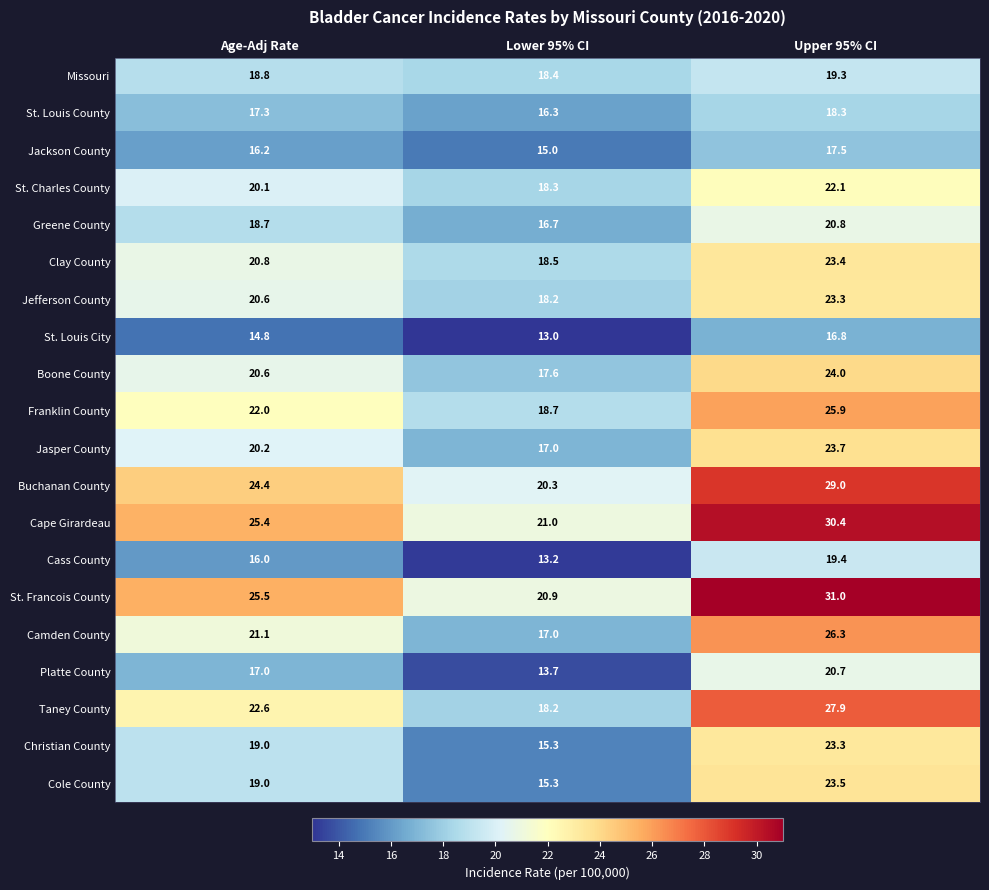

What is the difference between the maximum and minimum values in the Cass County series?

6.2